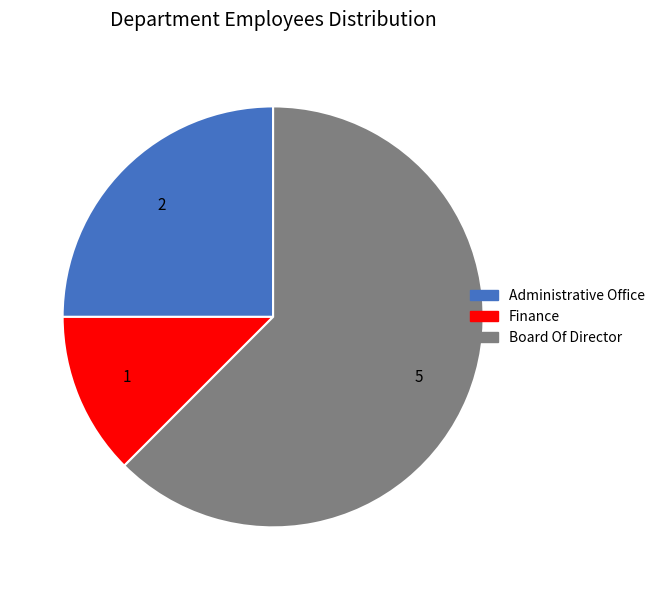

Is it true that Board Of Director is 54% of the pie?

False